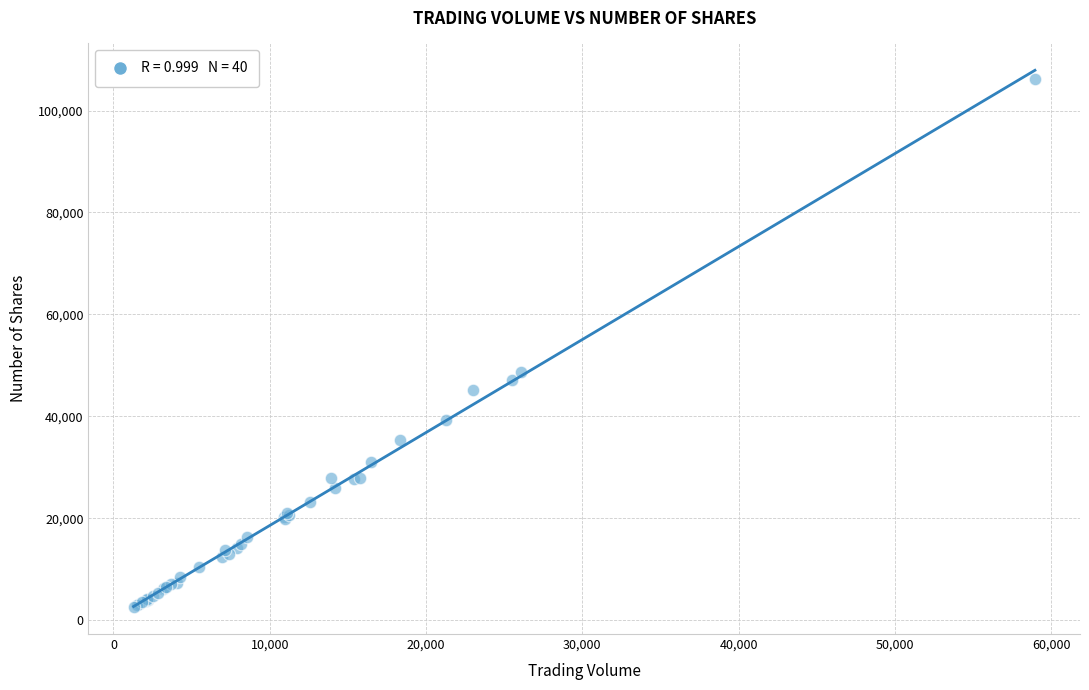

What Y value in the scatter plot is closest to 54323?

48692